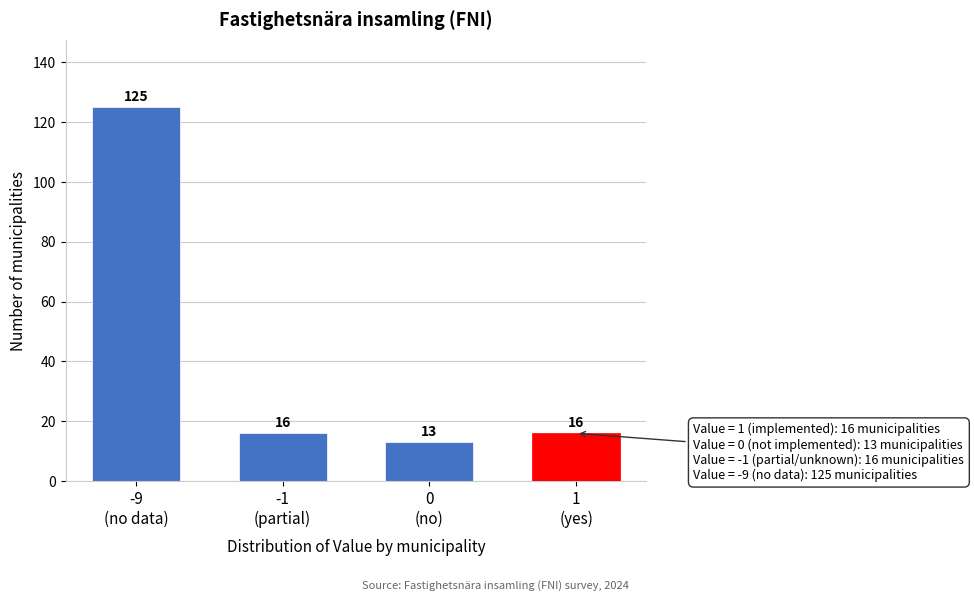

Reading left to right, extract all data points from this chart.

125	16	13	16